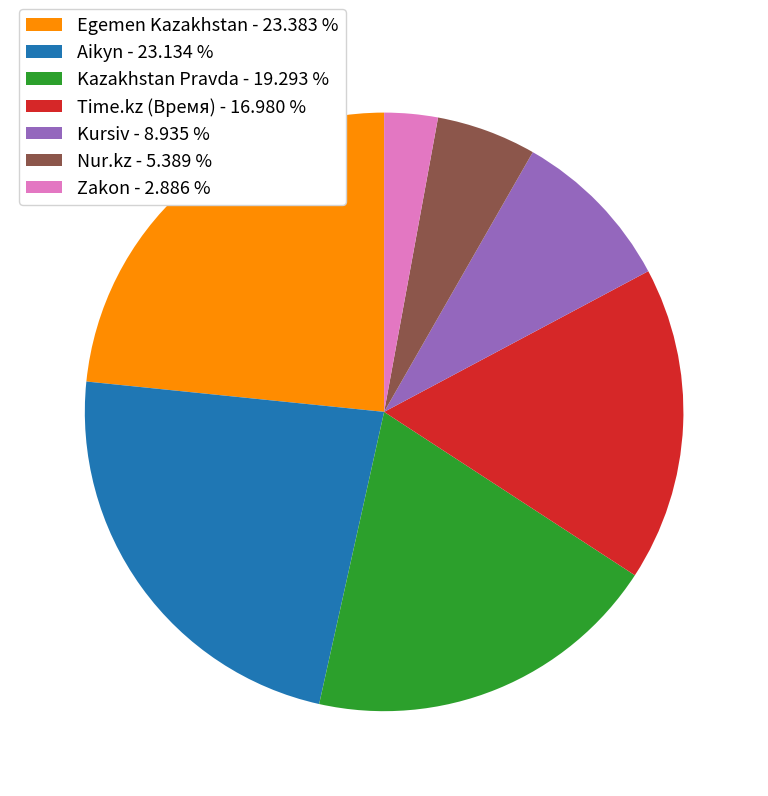

Which has a higher value, Kursiv or Nur.kz?

Kursiv